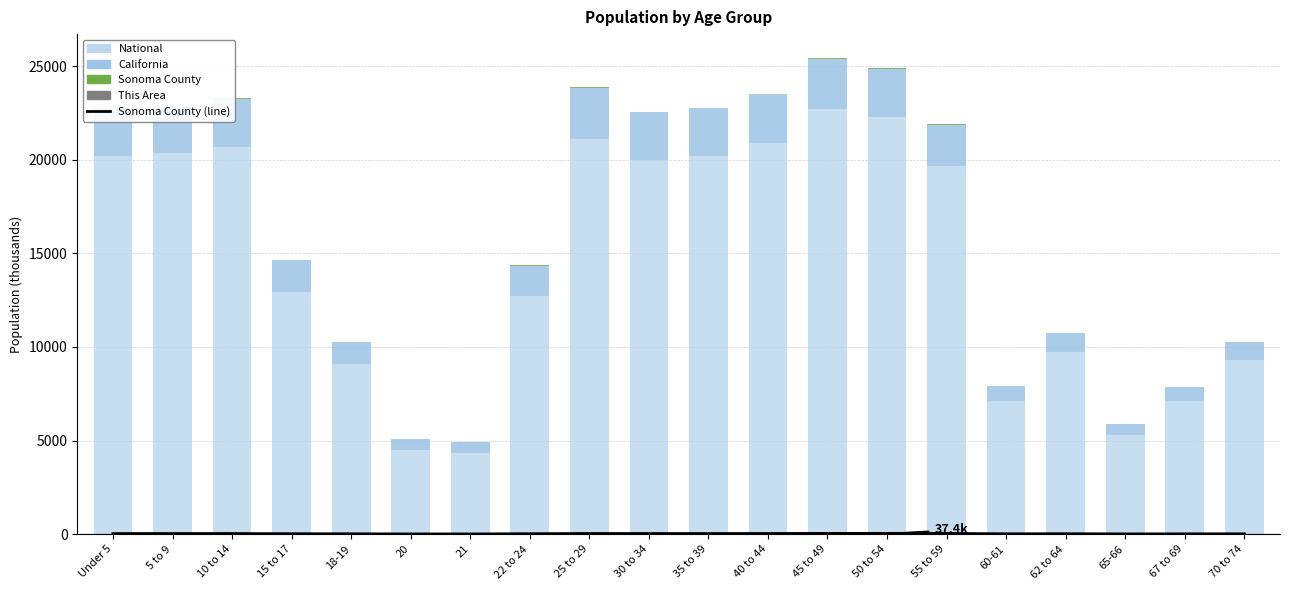

Rank the series at Under 5 from highest to lowest value.

National, California, Sonoma County, Sonoma County (line), This Area